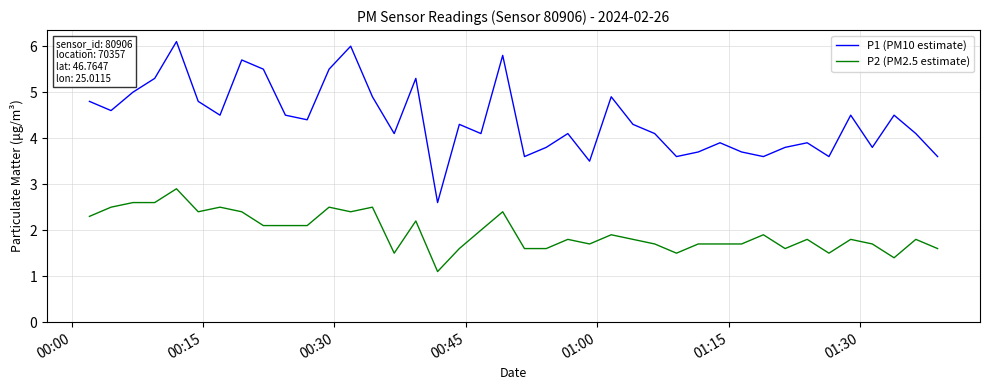

What is the minimum value for P2 (PM2.5 estimate)?

1.1